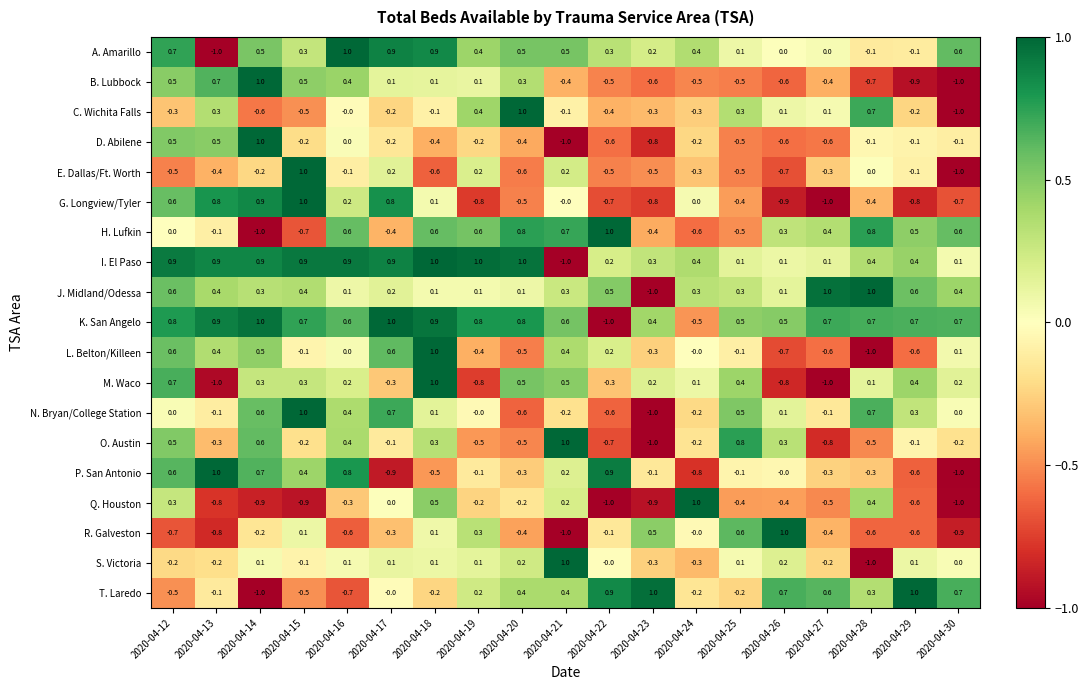

Which series has the largest total across all categories?

K. San Angelo